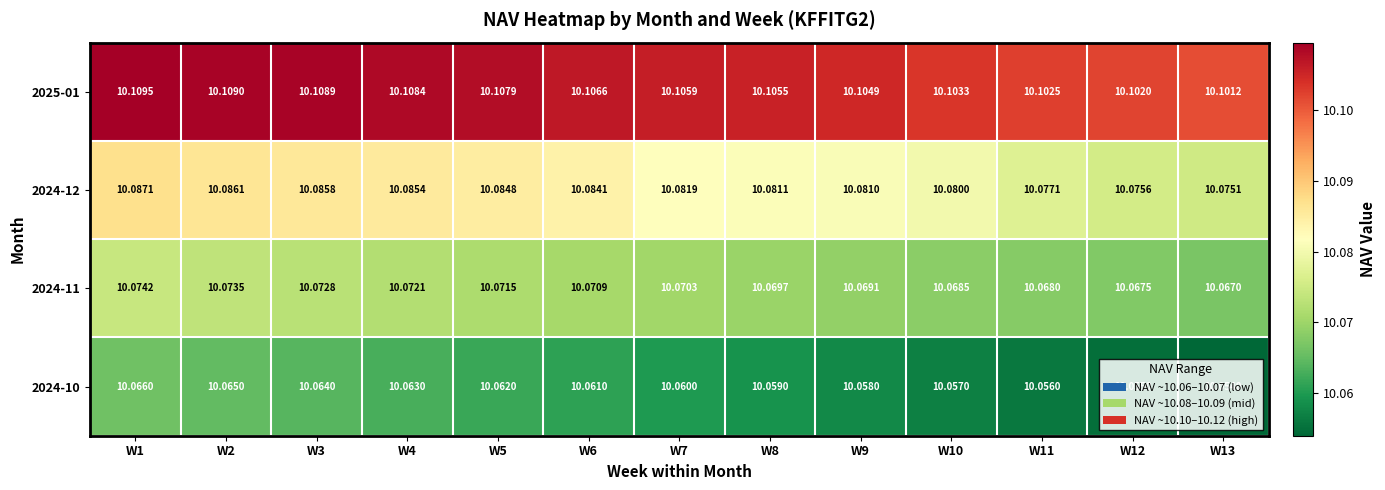

Is the value of 2024-12 at W12 greater than the value of 2024-10 at W12?

Yes